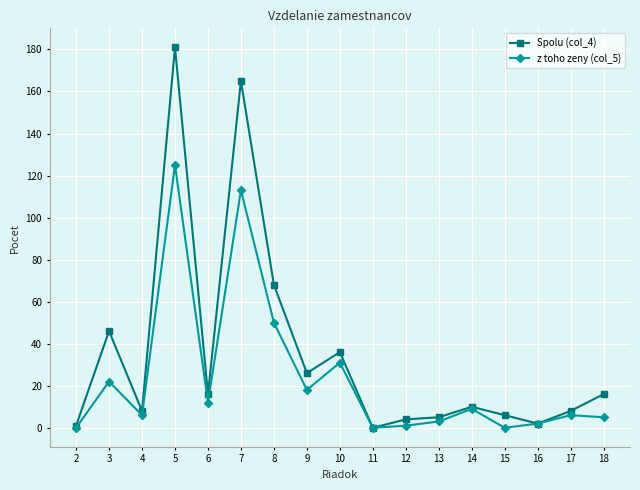

True or false: z toho zeny (col_5) has more than 2 interior local peaks.

True